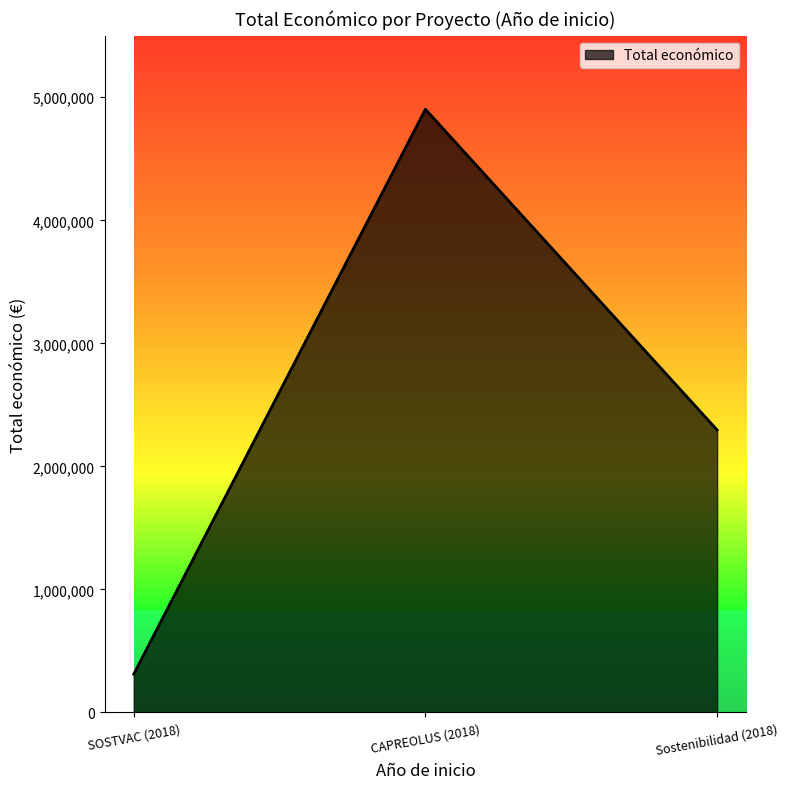

Where is the data nearest to the value 2607099?

Sostenibilidad (2018)